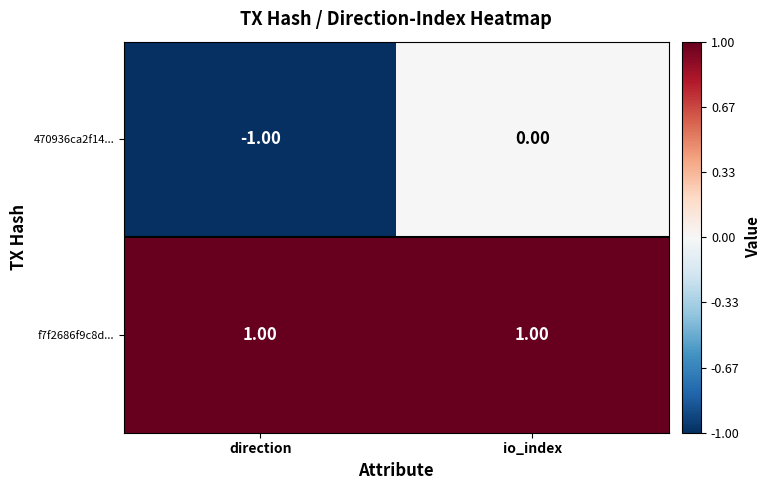

At which label is 470936ca2f14... closest to 0?

io_index